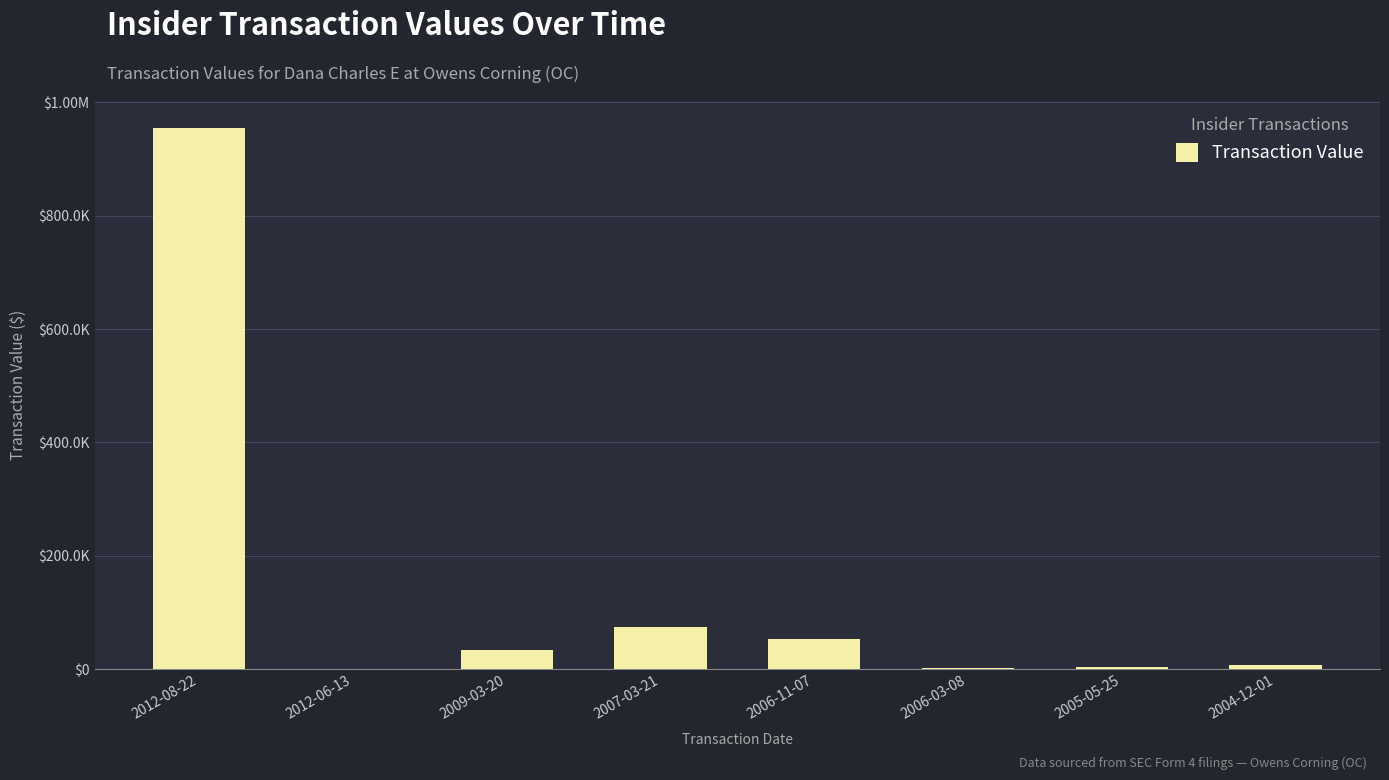

Between 2006-11-07 and 2004-12-01, which is larger?

2006-11-07